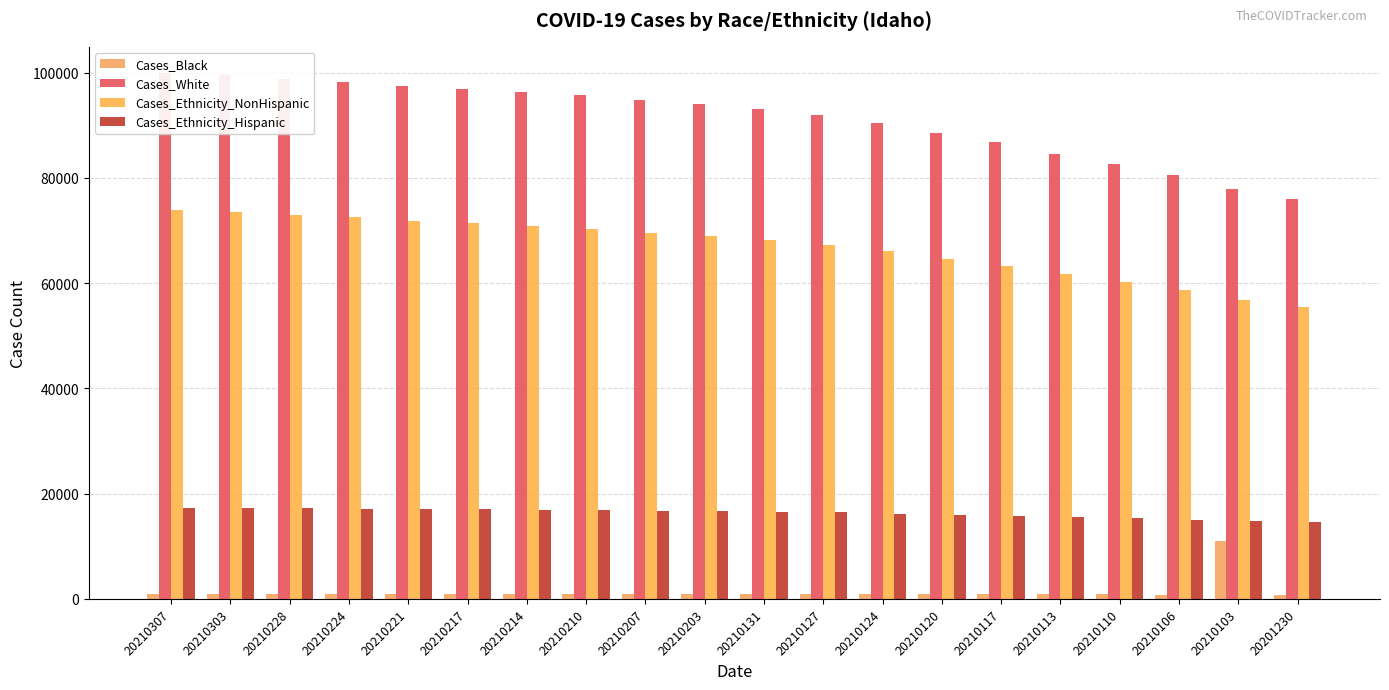

List the series in order of their overall mean, highest first.

Cases_White, Cases_Ethnicity_NonHispanic, Cases_Ethnicity_Hispanic, Cases_Black